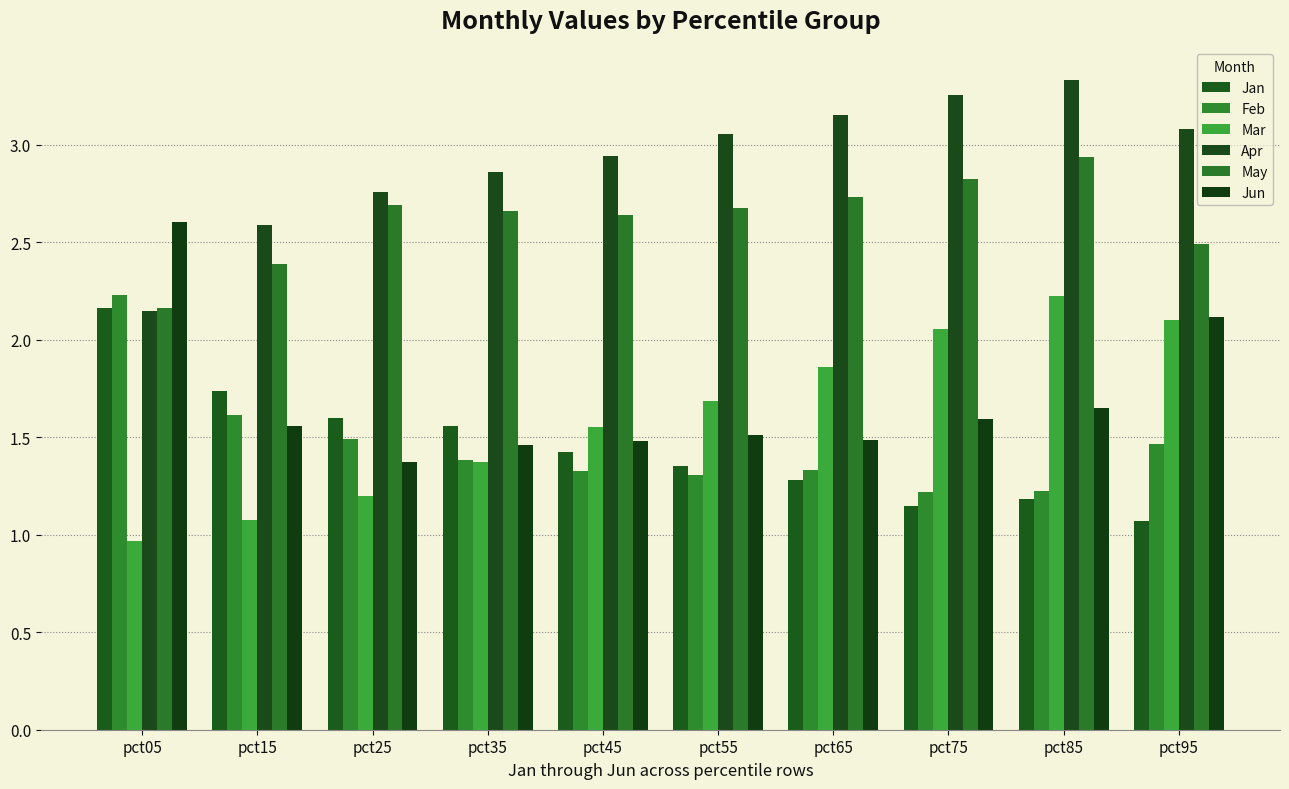

Which series changed the most between pct45 and pct85?

Mar